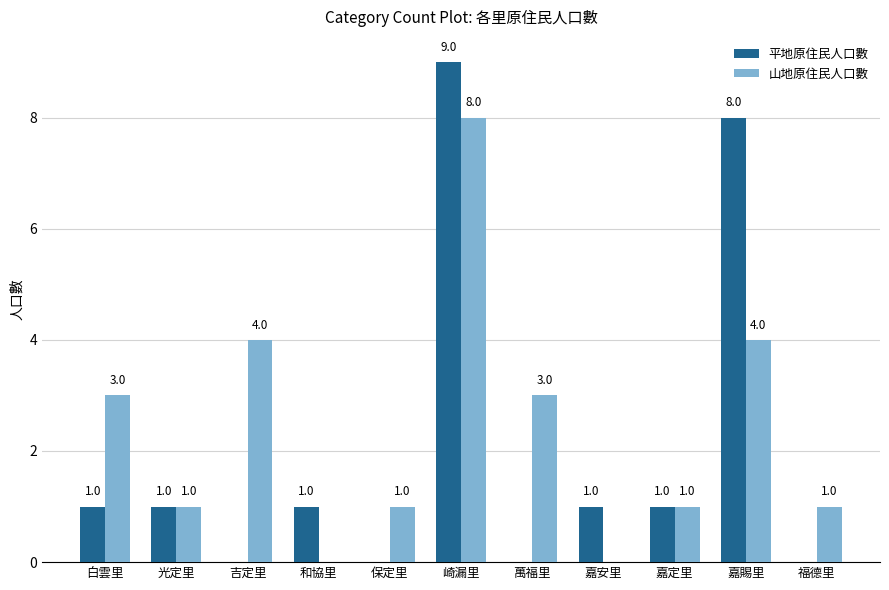

Is the value of 山地原住民人口數 at 嘉定里 greater than the value of 平地原住民人口數 at 萬福里?

Yes